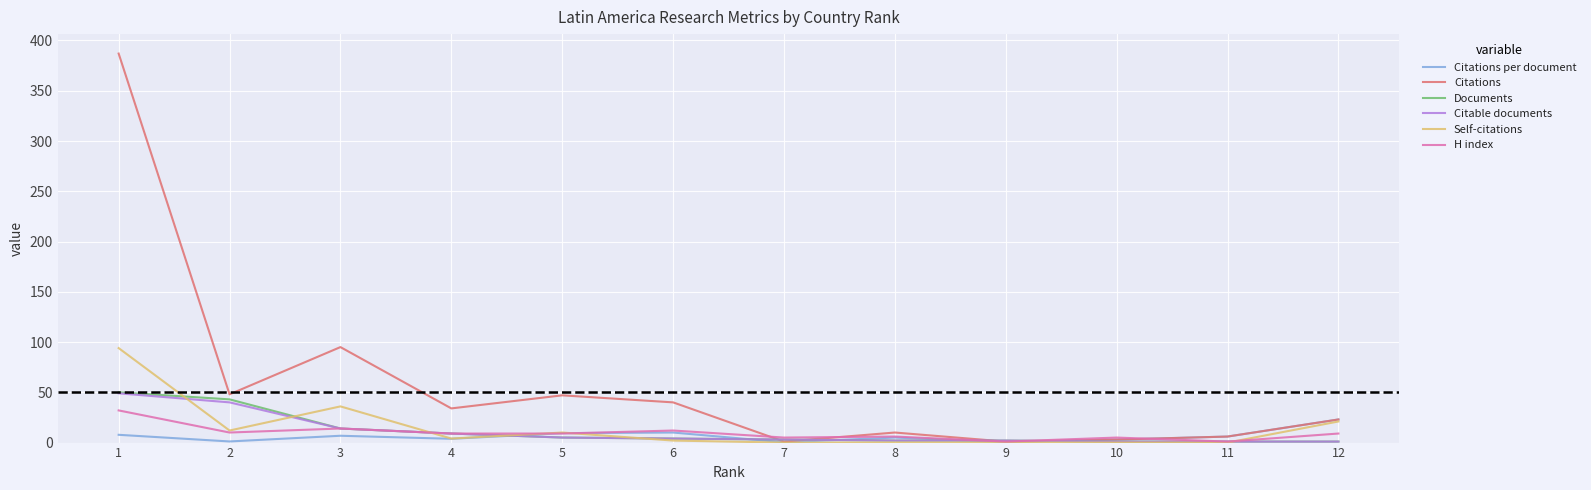

The Citations series shows 48.0 at 2. True or false?

True